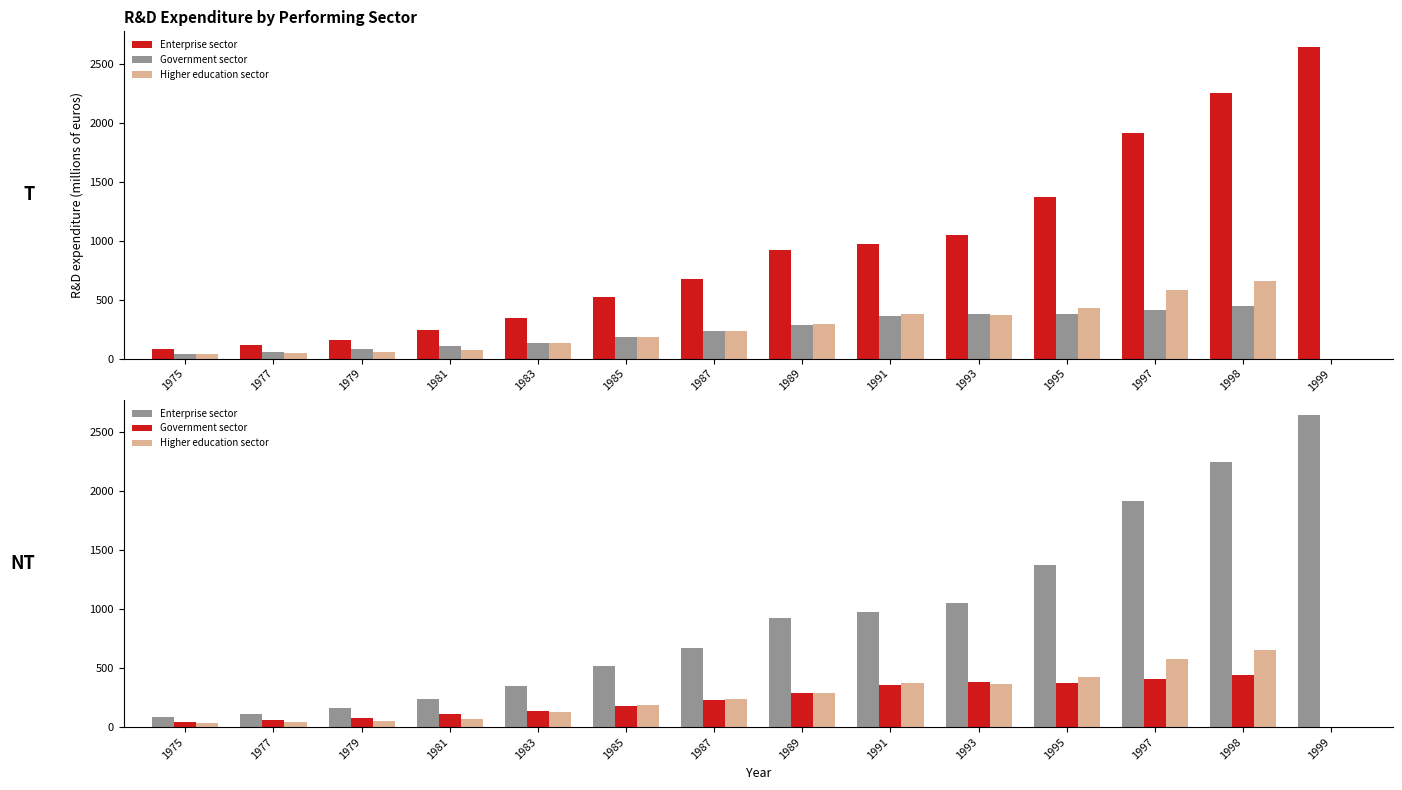

At how many categories does at least one series exceed 2090?

2